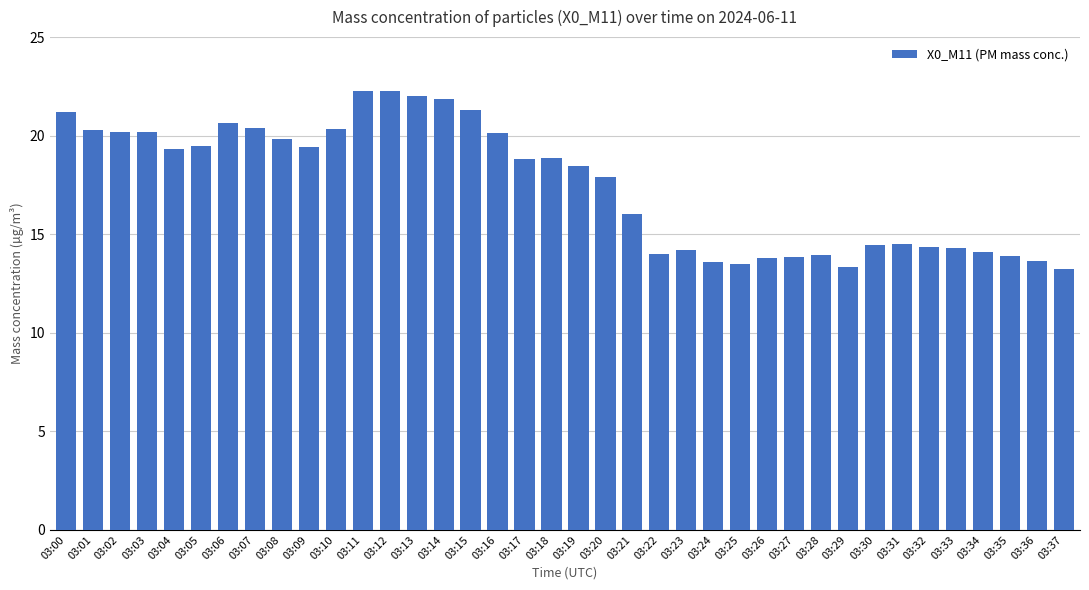

What is the smallest value displayed?

13.2